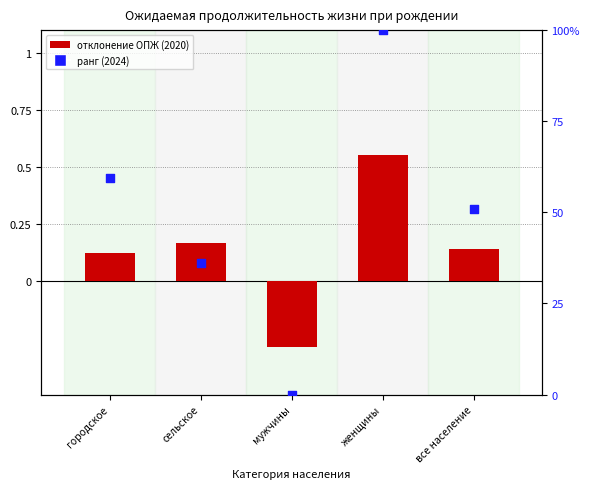

What are all the series names shown in the legend?

life expectancy deviation (2020), percentile rank (2024)